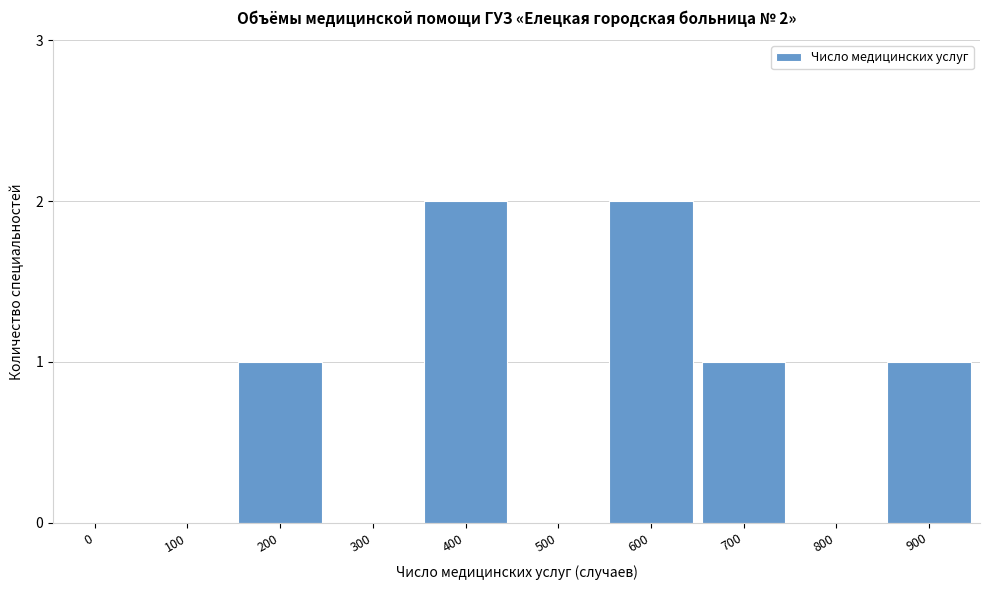

Reading right to left, transcribe all the data shown in this chart.

900=1	800=0	700=1	600=2	500=0	400=2	300=0	200=1	100=0	0=0